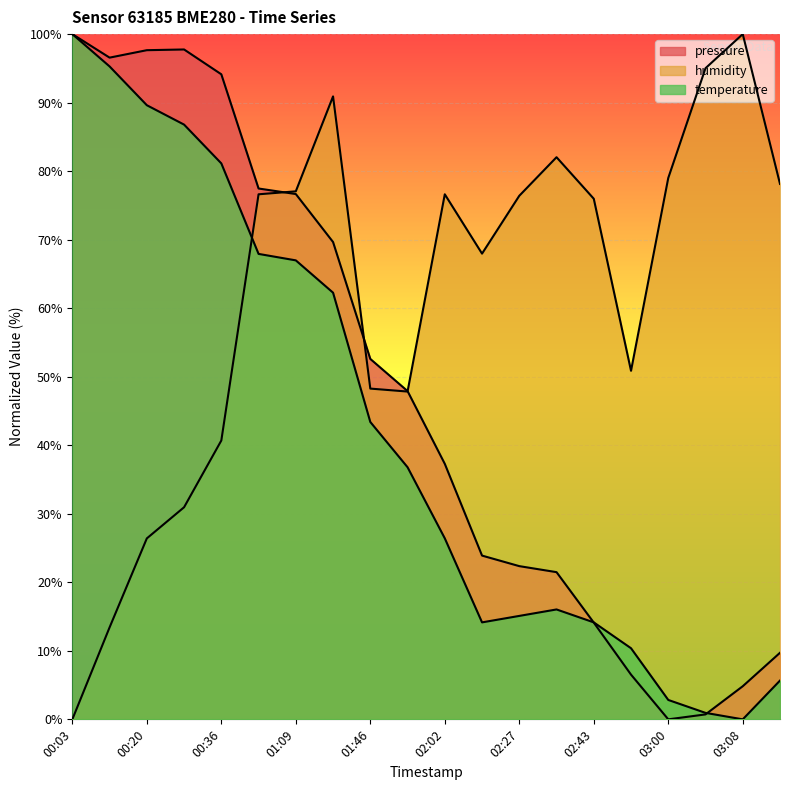

Which has a higher value, 00:28 or 02:43?

00:28